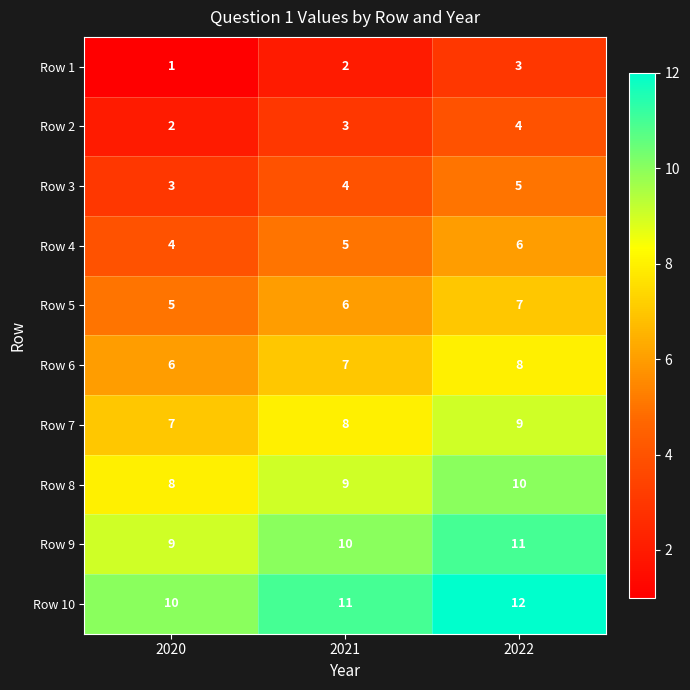

At how many categories does at least one series exceed 2?

3